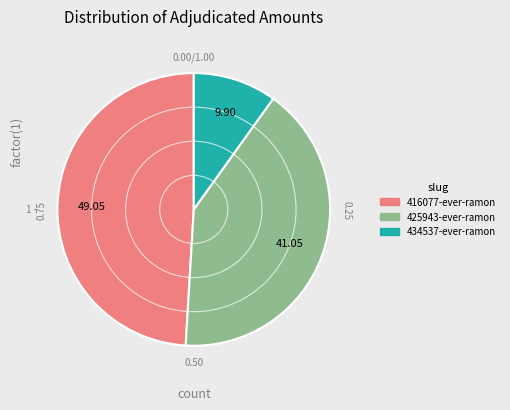

Is there any slice that represents more than half of the pie?

No